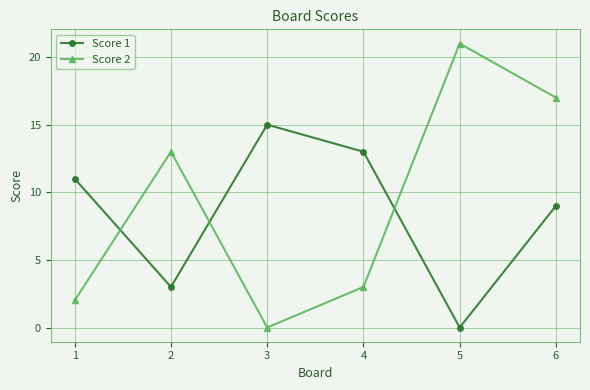

Reading left to right, extract all data points from this chart.

Score 1: 1=11	2=3	3=15	4=13	5=0	6=9
Score 2: 1=2	2=13	3=0	4=3	5=21	6=17